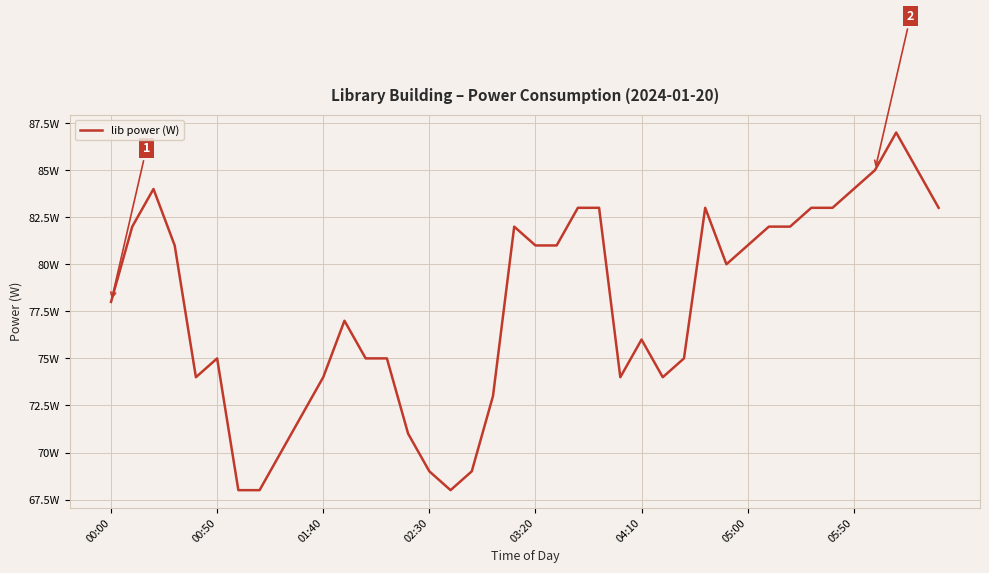

What is the greatest value displayed?

87